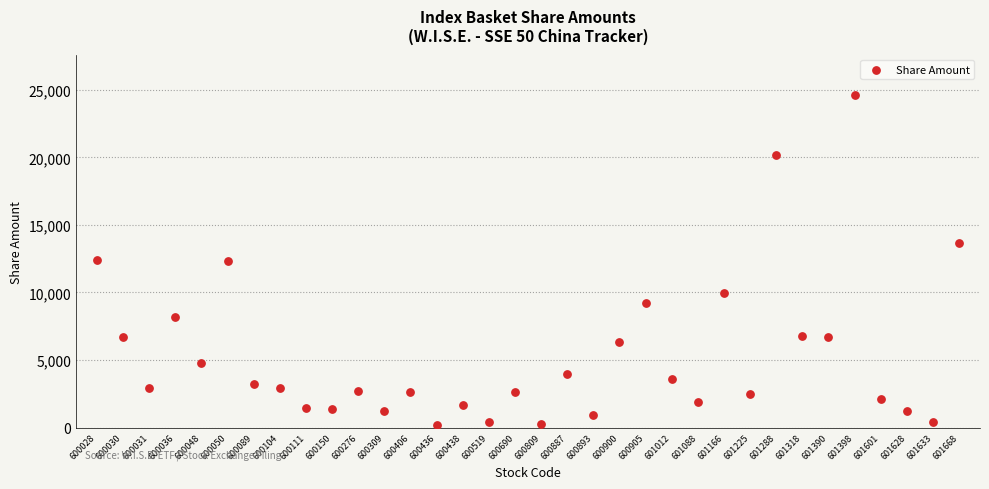

What is the range of Y values (max minus min)?

24450